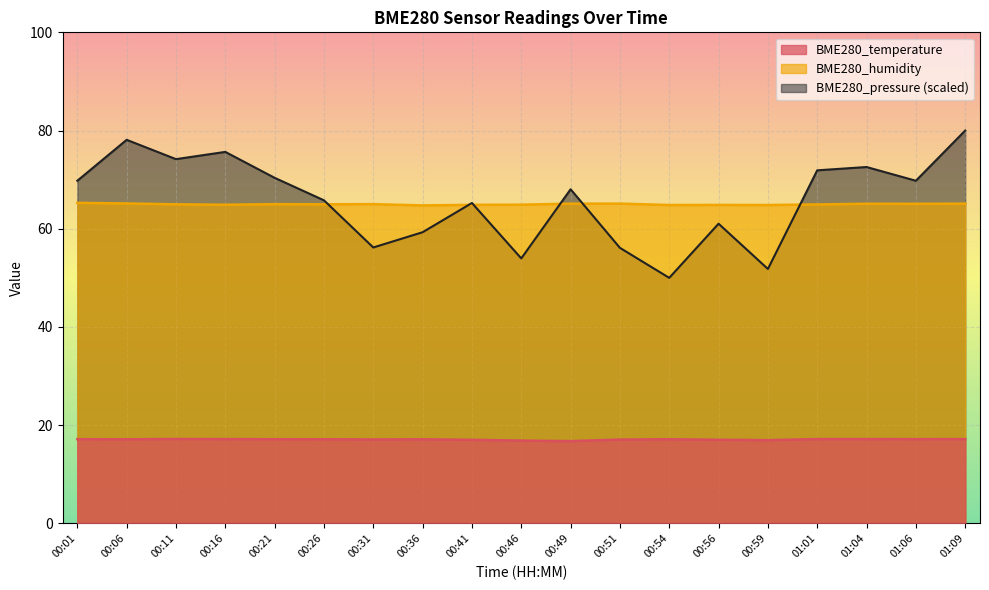

What is the difference between the BME280_pressure values at 00:56 and 00:01?

8.7